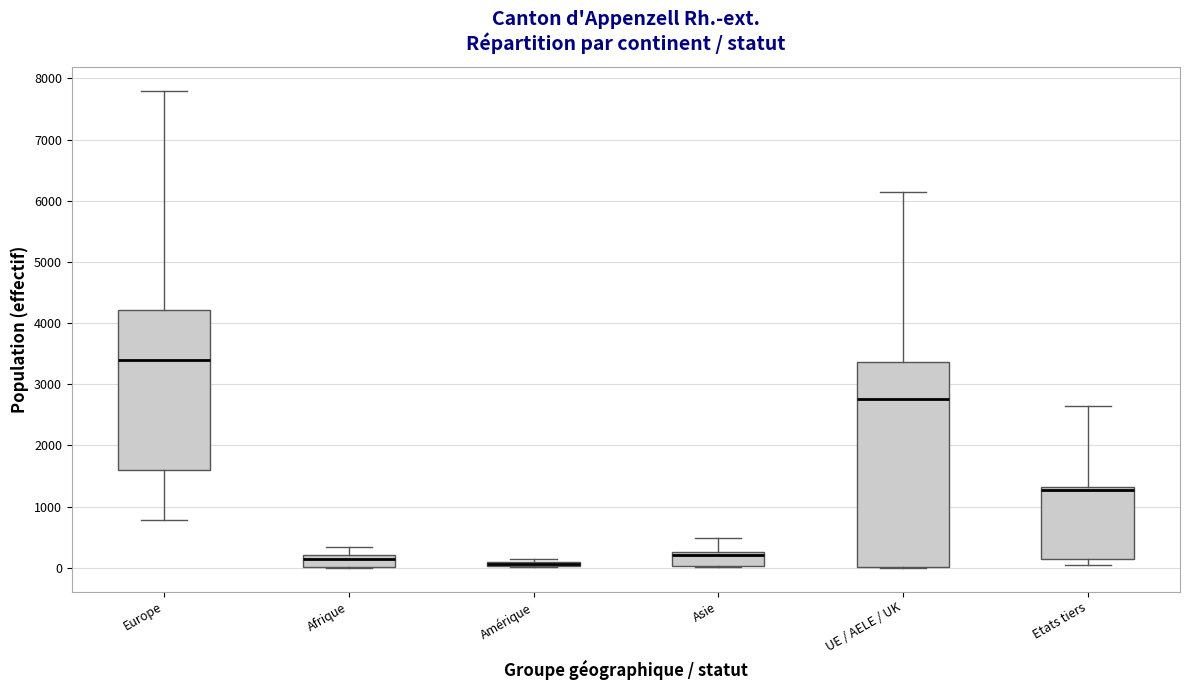

Which box is the tallest, from its lower edge to its upper edge?

UE / AELE / UK